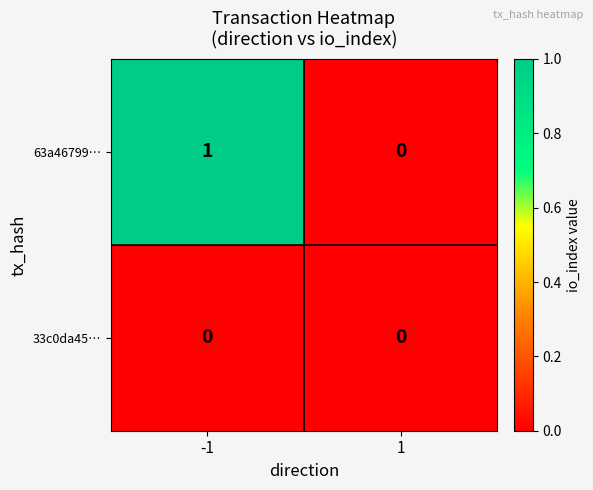

Reading right to left, what are all the values shown in this chart?

63a46799…: 0	1
33c0da45…: 0	0